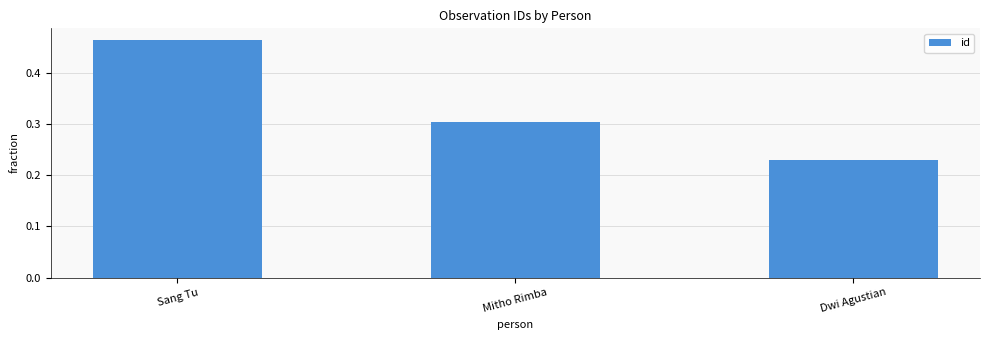

At which category does the chart reach its peak across all series?

Sang Tu